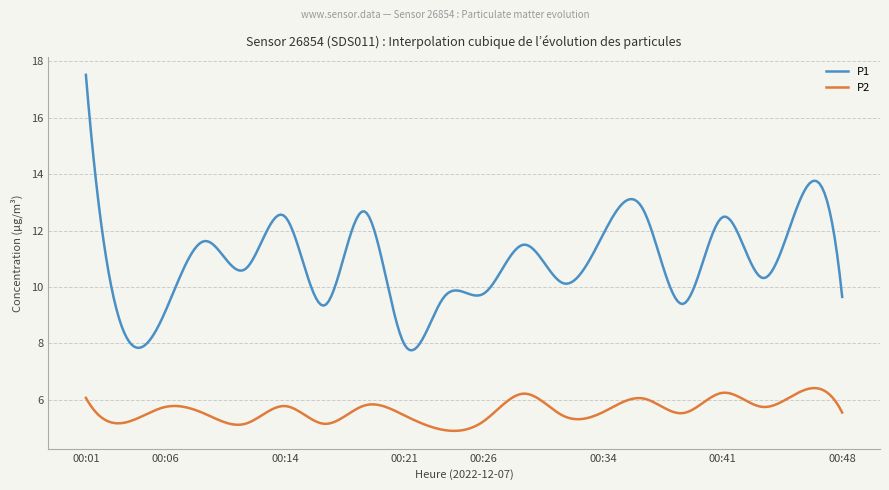

True or false: P1 and P2 cross at least once.

False